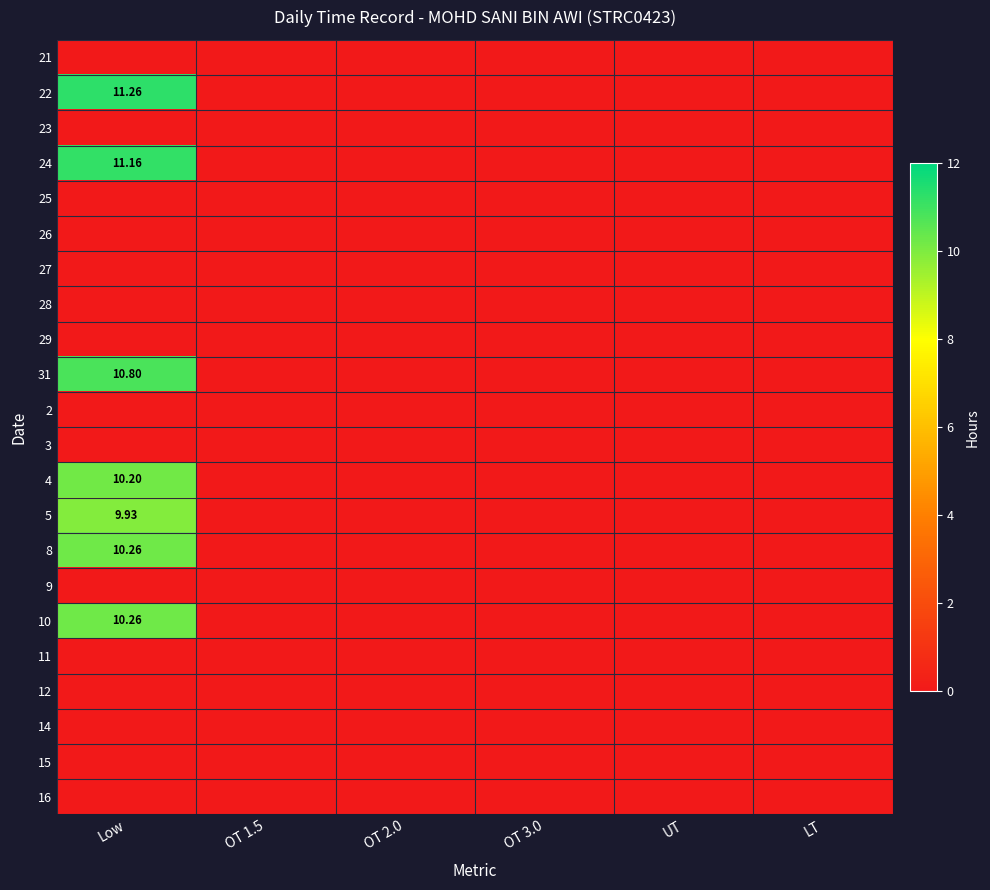

Which has a higher value, LT or OT 1.5?

LT